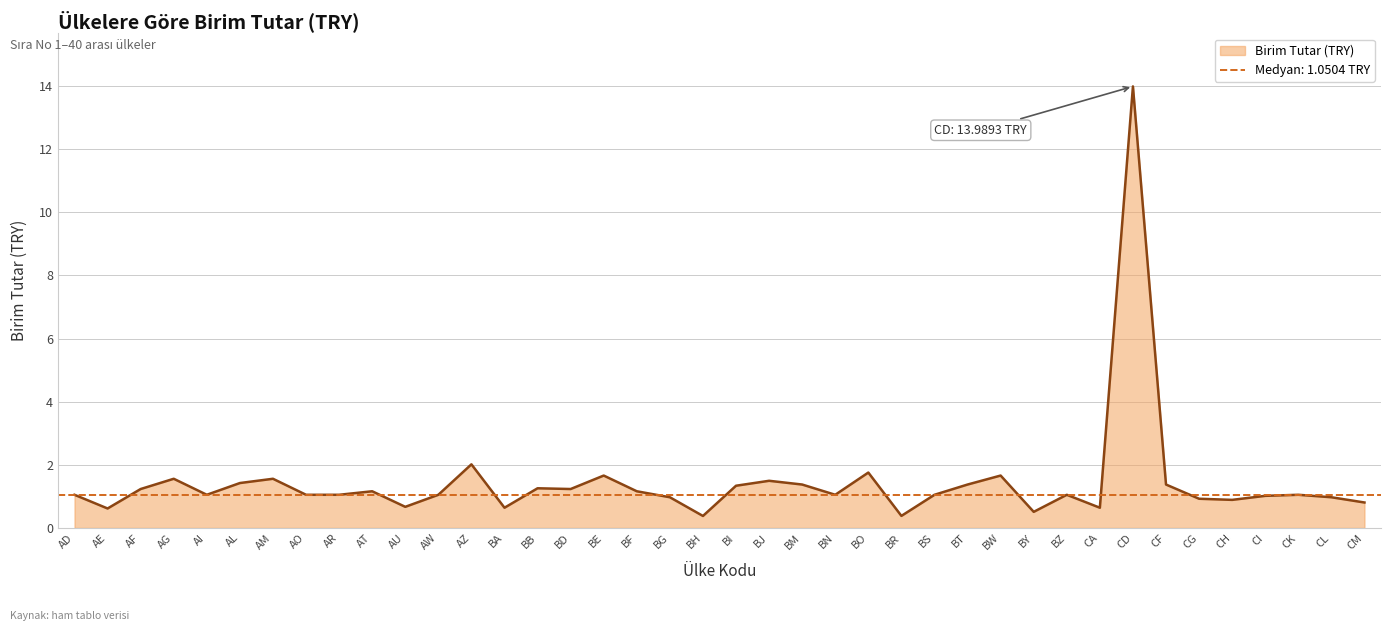

Rank the categories by value from lowest to highest.

BH, BR, BY, AE, BA, CA, AU, CM, CH, CG, BG, CL, CI, AD, AI, AO, AR, AW, BN, BS, BZ, CK, AT, BF, AF, BD, BB, BI, BM, BT, CF, AL, BJ, AG, AM, BE, BW, BO, AZ, CD